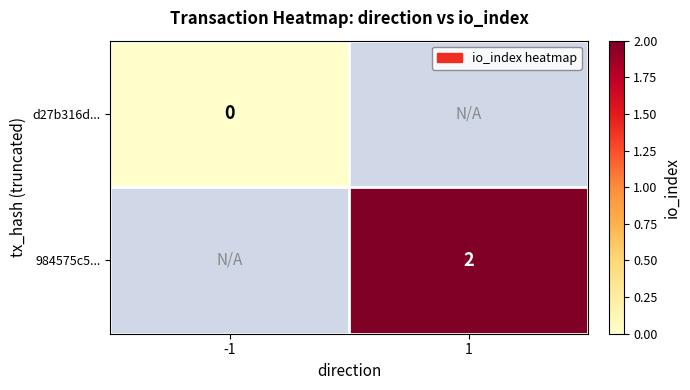

Which has a higher value, -1 or 1?

1